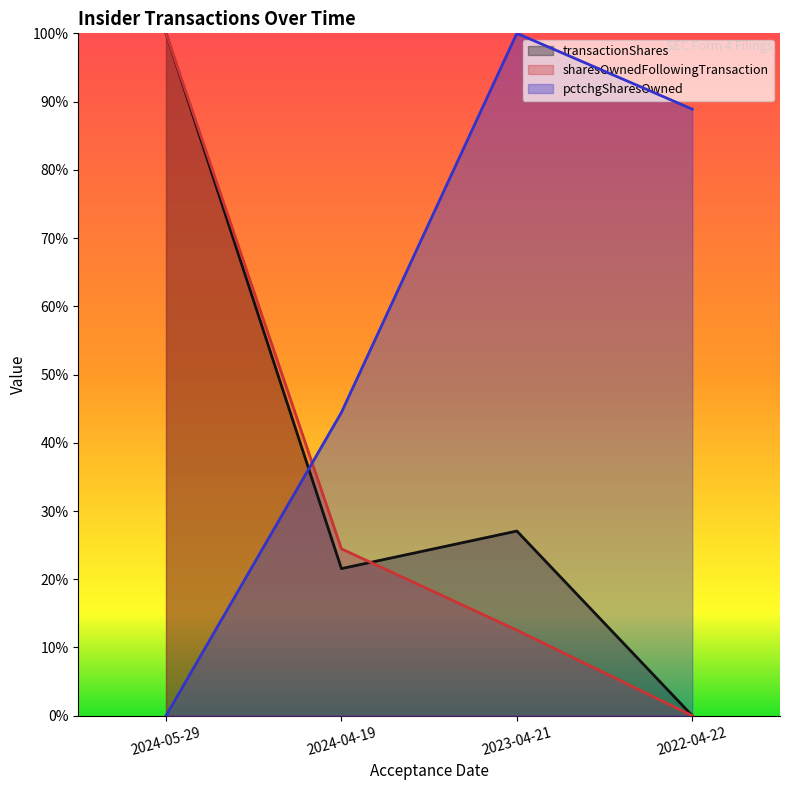

Where do transactionShares and sharesOwnedFollowingTransaction first cross each other?

2024-04-19 and 2023-04-21